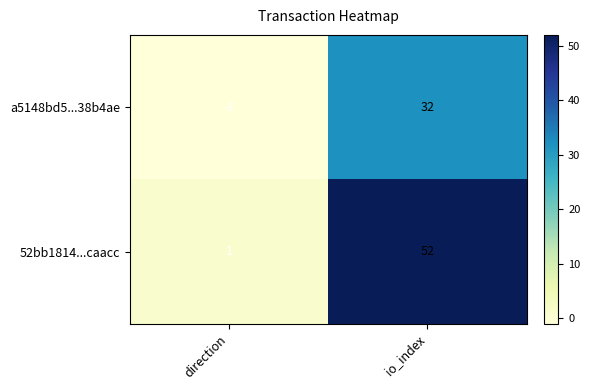

Reading right to left, what are all the values shown in this chart?

a5148bd5...38b4ae: io_index=32	direction=-1
52bb1814...caacc: io_index=52	direction=1